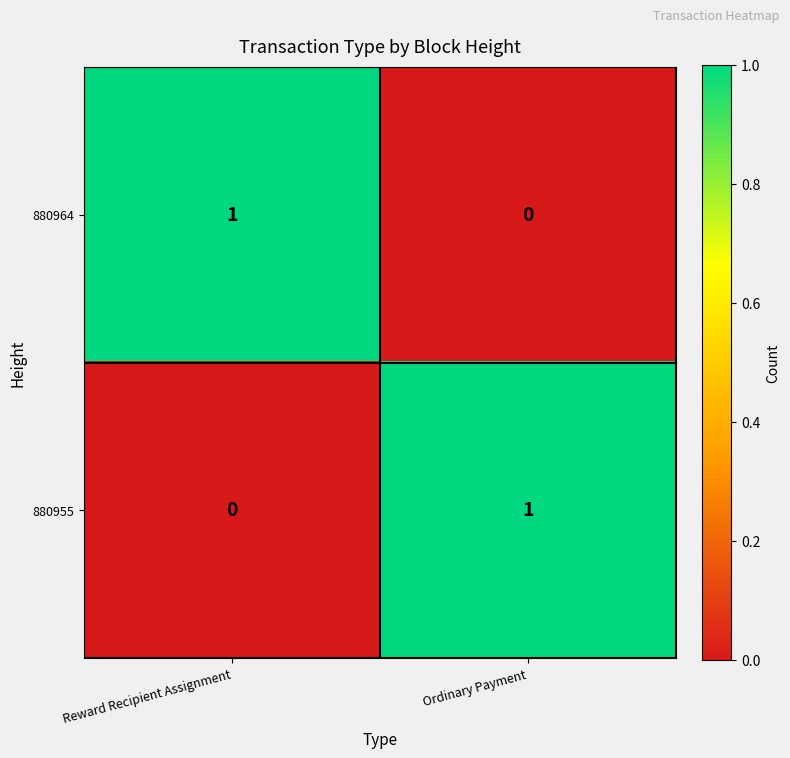

Which category has the lowest value in the 880955 series?

Reward Recipient Assignment